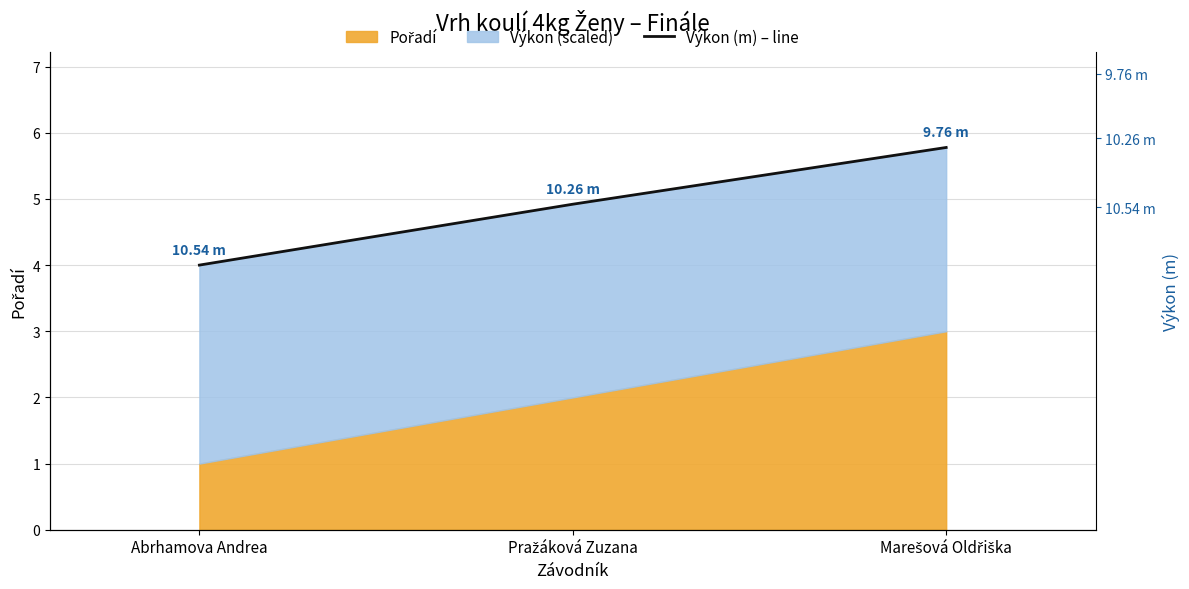

Which has a higher value, Abrhamova Andrea or Pražáková Zuzana?

Pražáková Zuzana